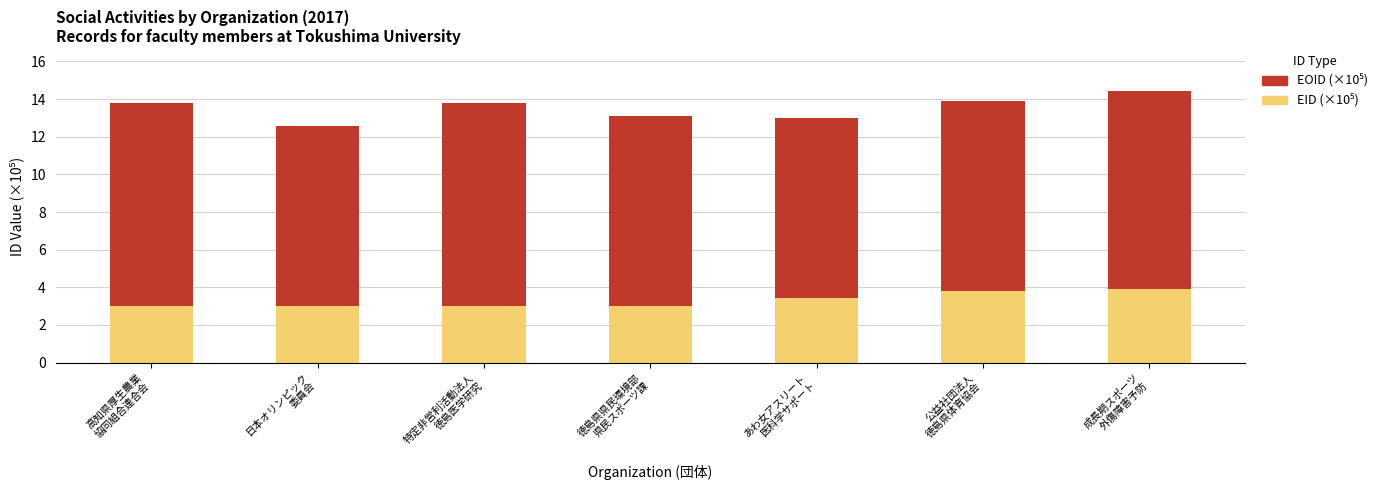

The value of EID (×10⁵) at 徳島県県民環境部
県民スポーツ課 is 3.0. True or false?

True